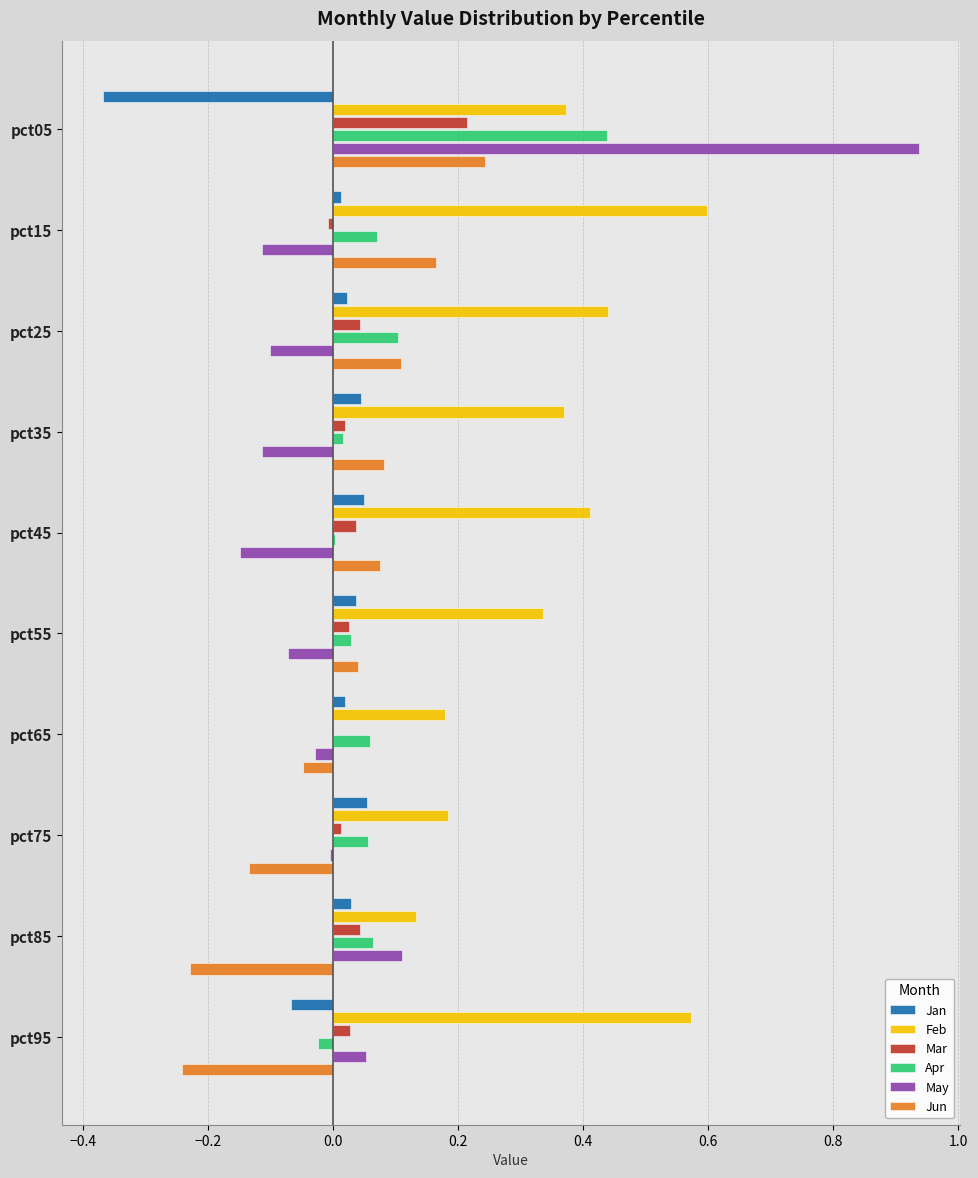

How many categories are shown in the chart?

10